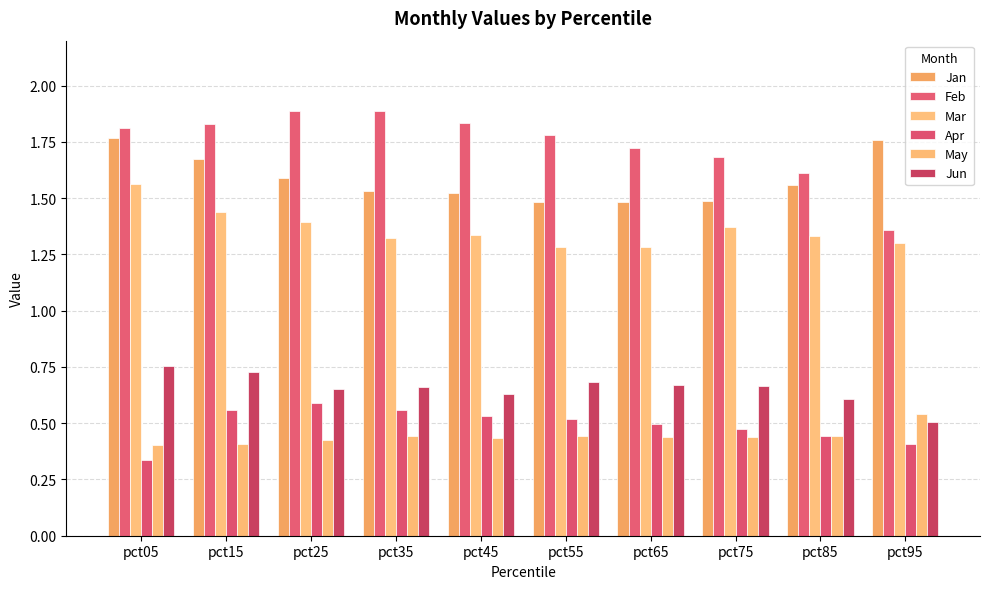

What are all the series names shown in the legend?

Jan, Feb, Mar, Apr, May, Jun